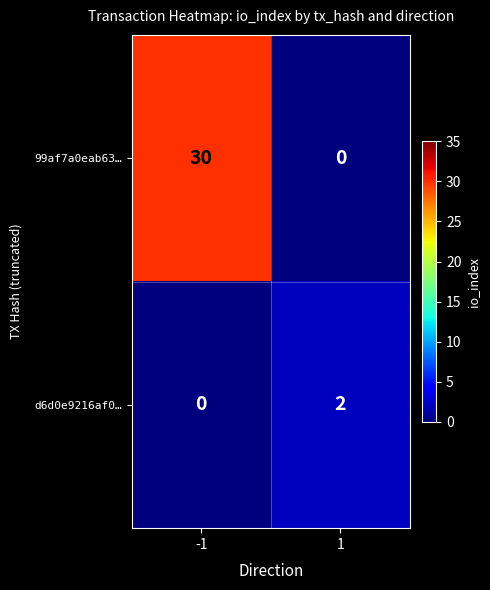

Reading left to right, extract all data points from this chart.

99af7a0eab63…: -1=30	1=0
d6d0e9216af0…: -1=0	1=2